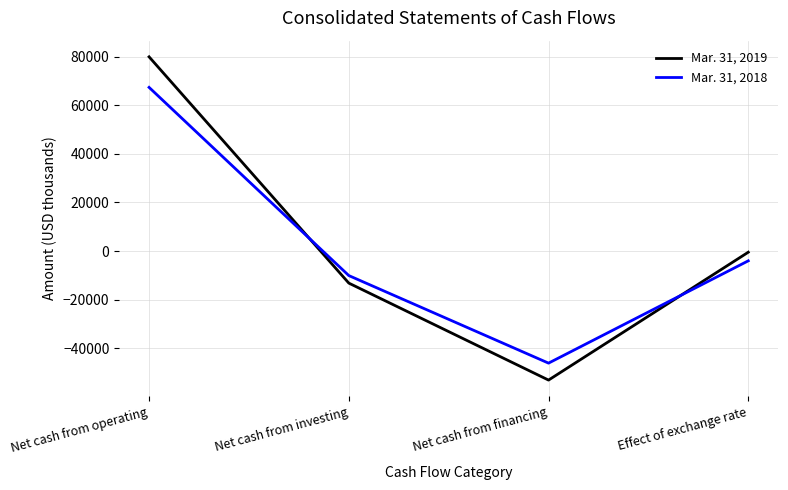

Reading left to right, list all the values displayed in this chart.

Mar. 31, 2019: Net cash from operating=79963	Net cash from investing=-13185	Net cash from financing=-53107	Effect of exchange rate=-469
Mar. 31, 2018: Net cash from operating=67387	Net cash from investing=-10083	Net cash from financing=-46129	Effect of exchange rate=-4018